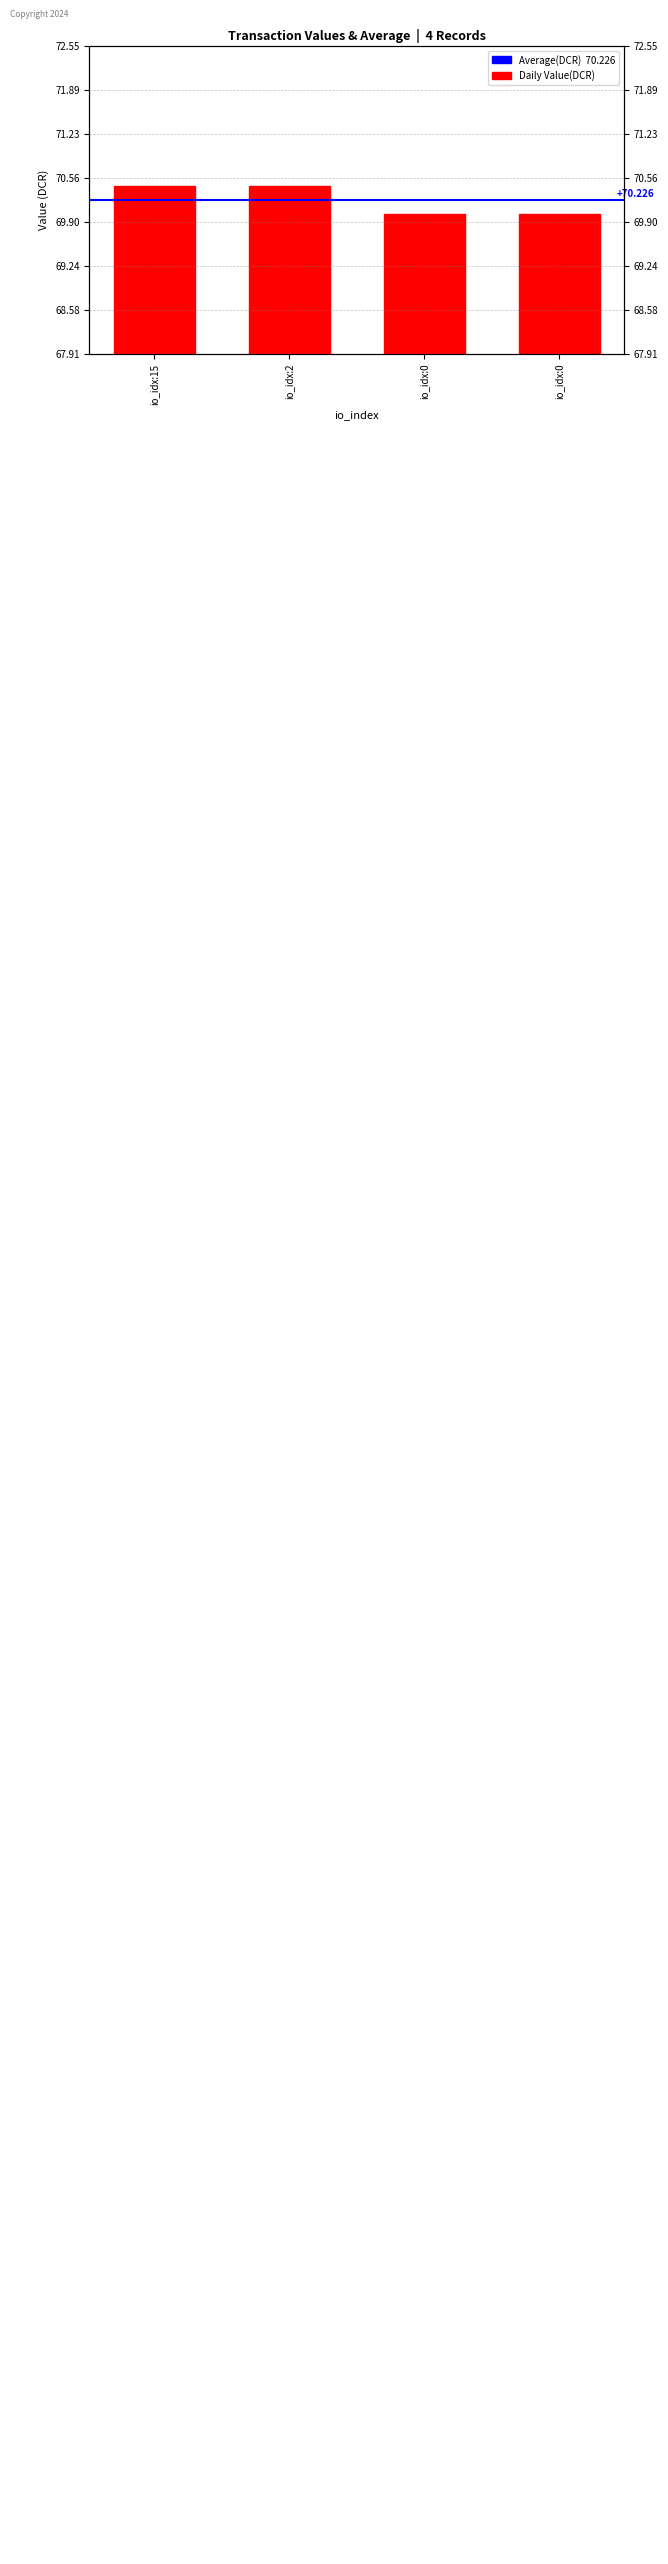

Is it true that the value at io_idx:15 is 94.6?

False